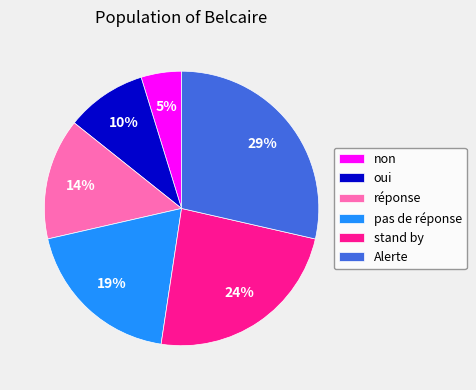

Combined, do oui and pas de réponse account for over 50%?

No